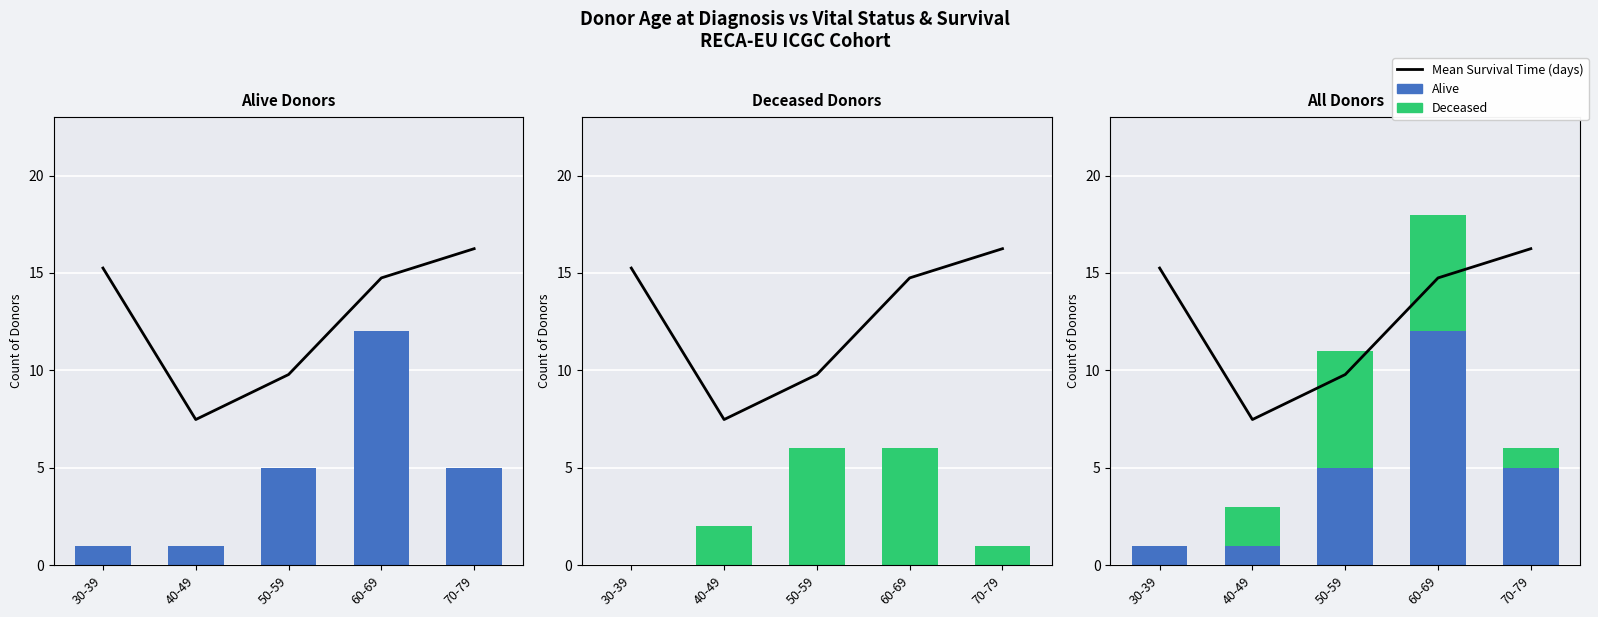

What is the spread (max minus min) of values at 60-69?

1597